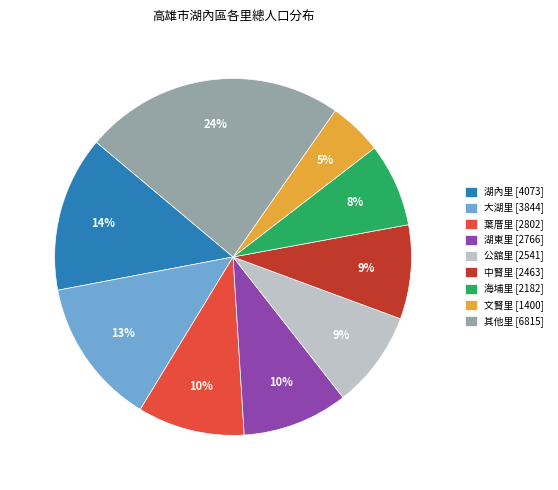

Is there any slice that represents more than half of the pie?

No